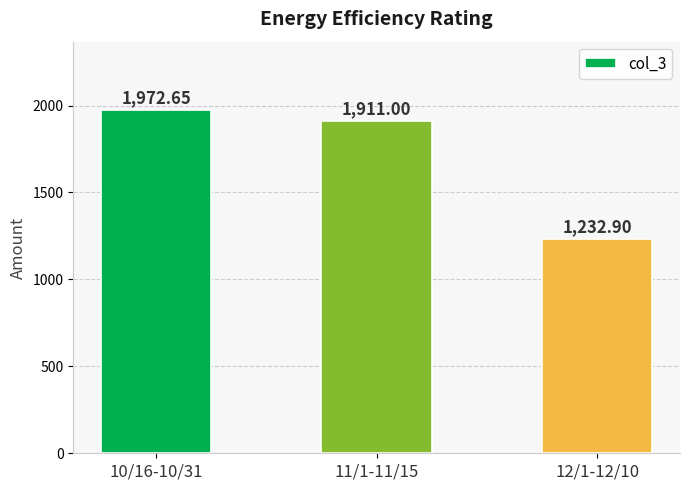

What is the difference between the second highest and minimum values?

678.1